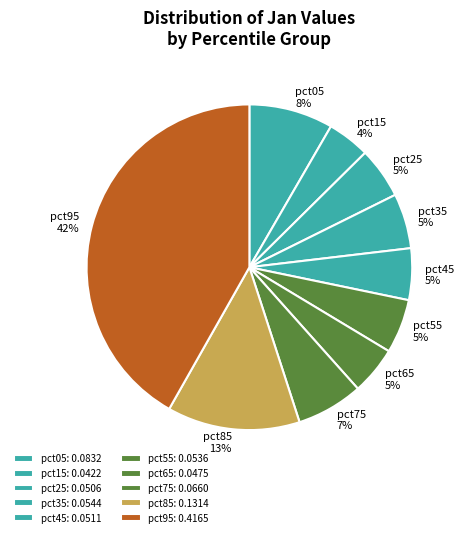

Is it true that pct95 is 54% of the pie?

False